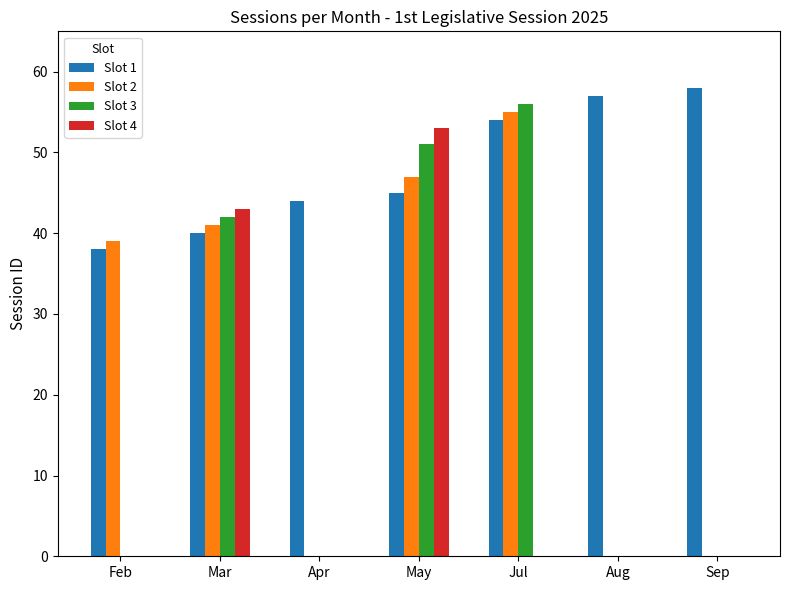

What is the highest value of the Slot 2 series?

55